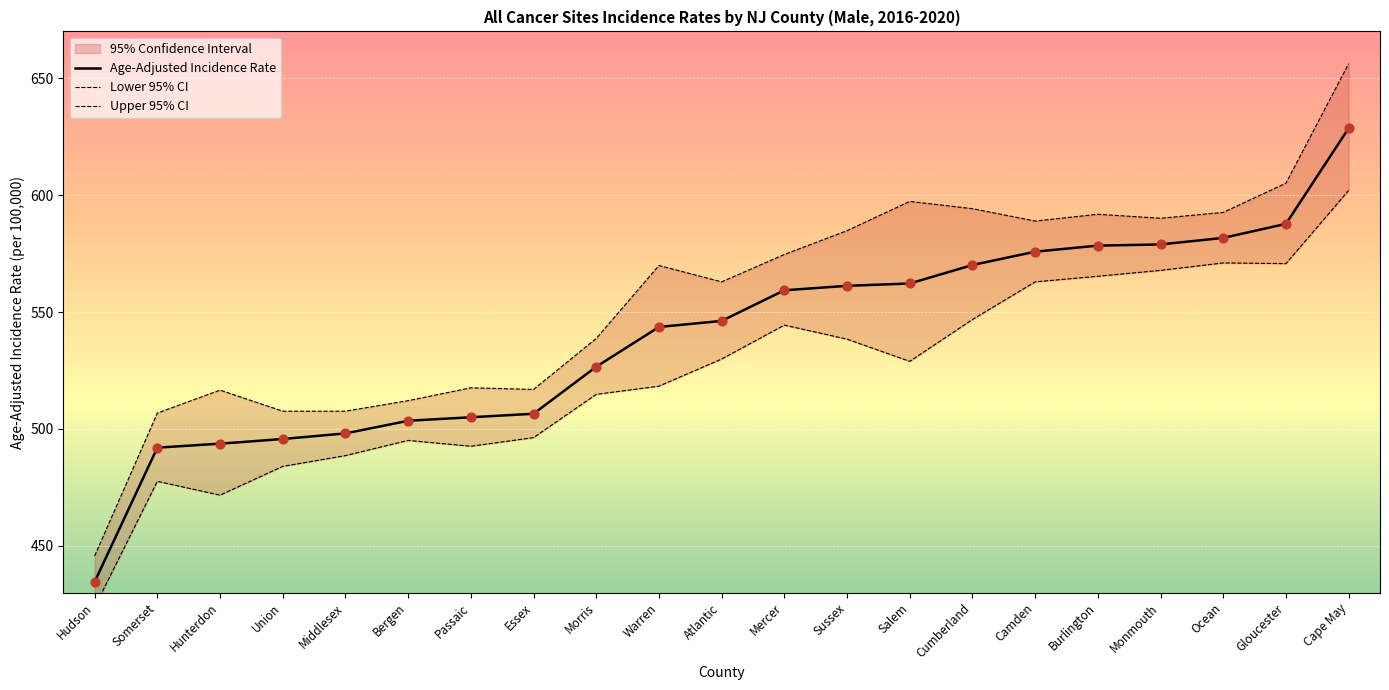

At how many categories does at least one series exceed 592?

5